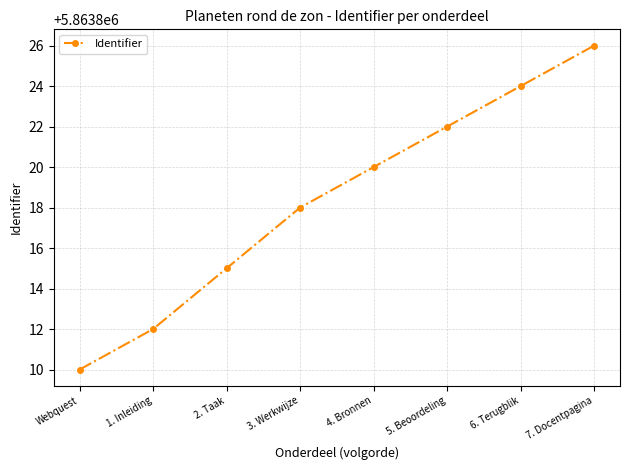

What is the difference between the maximum and minimum values?

16